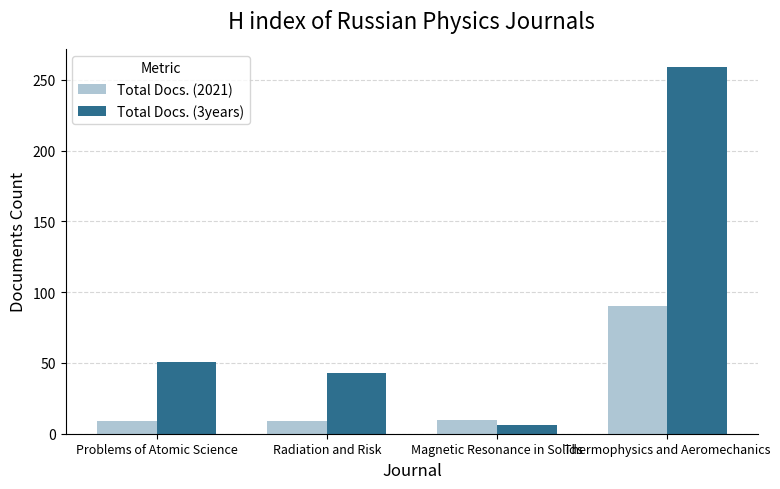

Is the value of Total Docs. (2021) at Magnetic Resonance in Solids greater than the value of Total Docs. (3years) at Thermophysics and Aeromechanics?

No